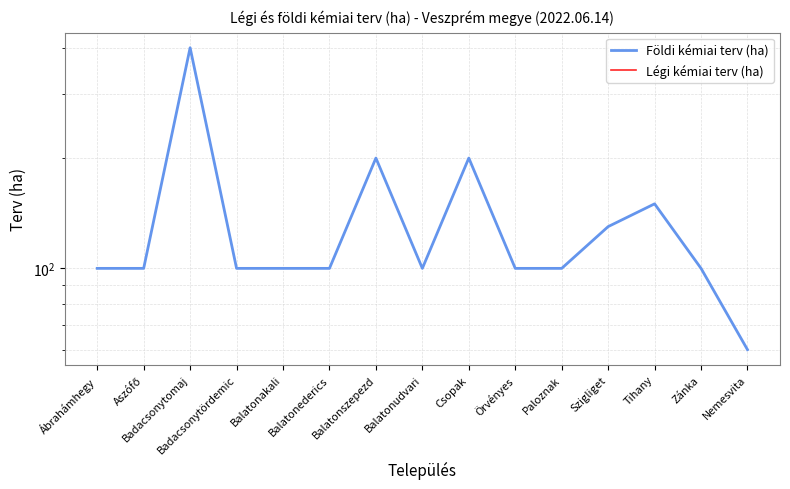

Which category has the lowest value across all series?

Ábrahámhegy